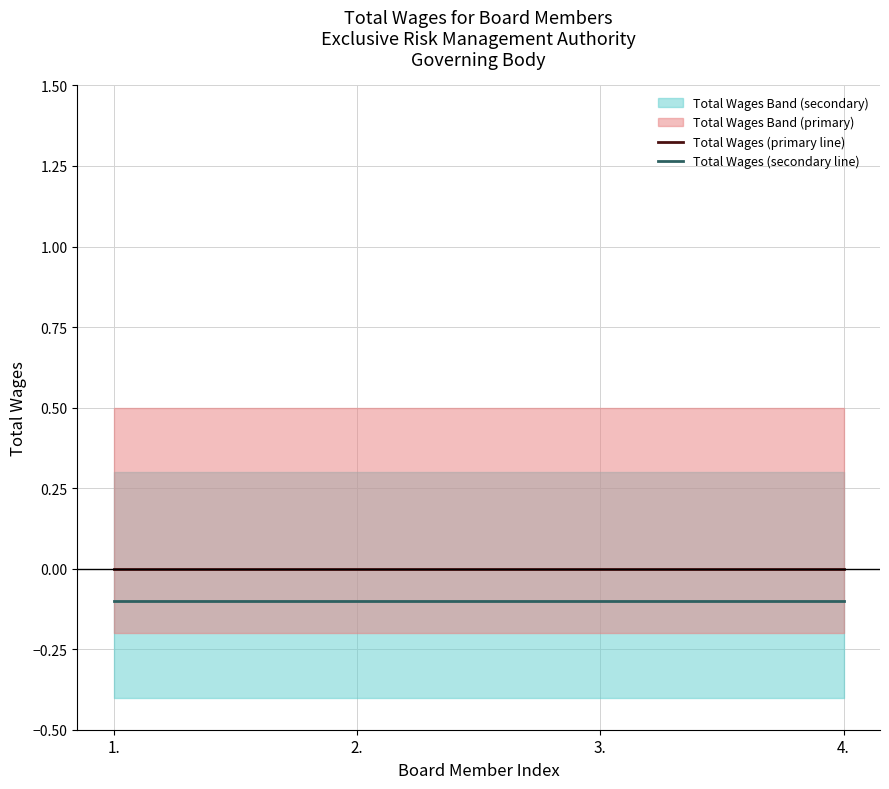

What is the minimum value for Total Wages (secondary line)?

-0.1